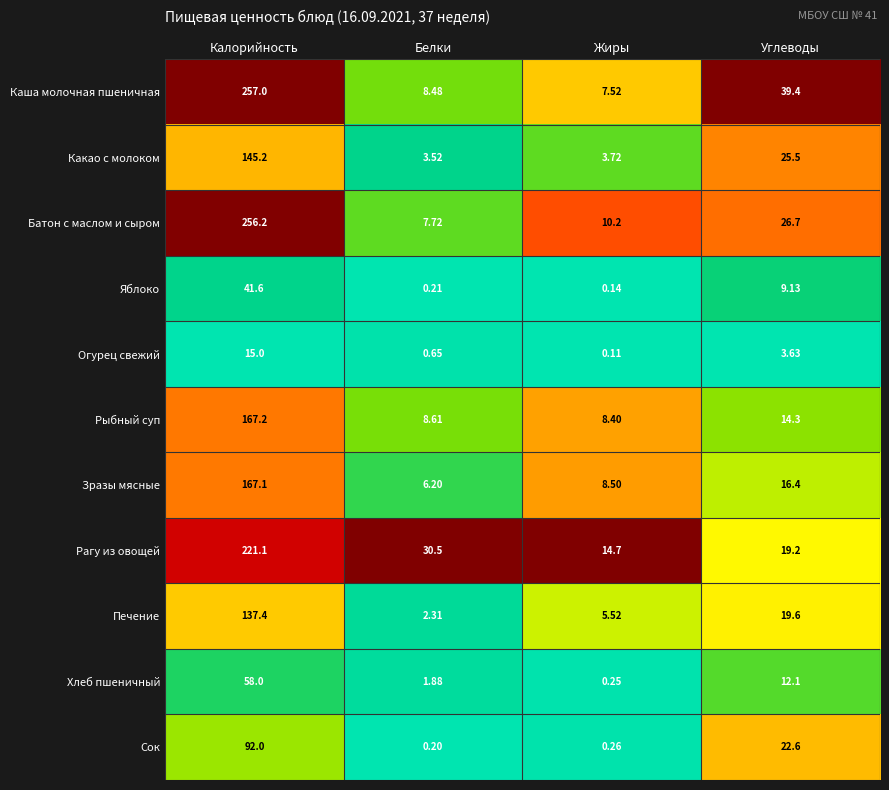

Which category has the highest value across all series?

Калорийность